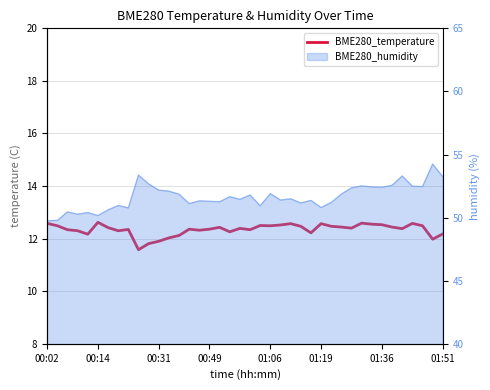

Reading left to right, extract all data points from this chart.

12.6	12.5	12.3	12.3	12.2	12.6	12.4	12.3	12.3	11.6	11.8	11.9	12.0	12.1	12.4	12.3	12.4	12.4	12.3	12.4	12.3	12.5	12.5	12.5	12.6	12.5	12.2	12.6	12.5	12.4	12.4	12.6	12.6	12.5	12.4	12.4	12.6	12.5	12.0	12.2